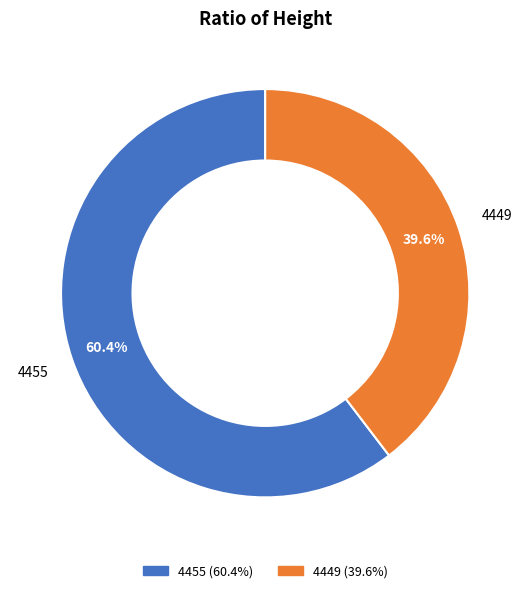

To the nearest percent, what is the combined percentage of 4449 and 4455?

100%